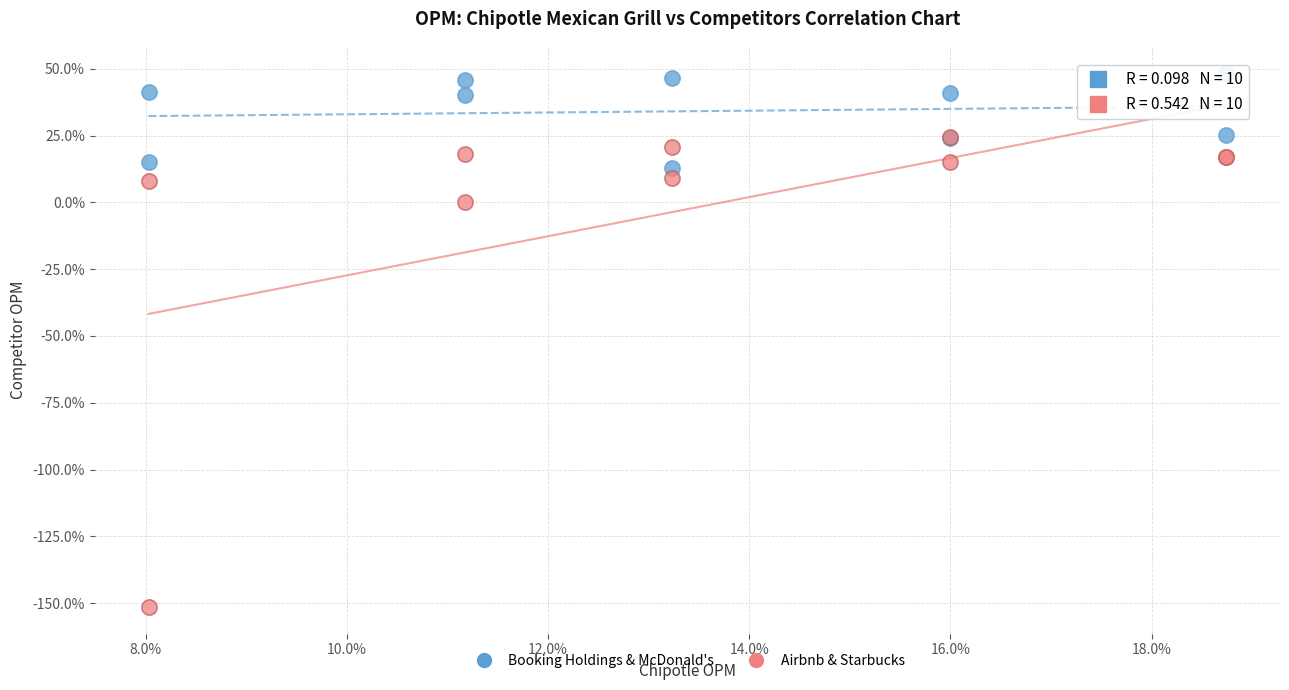

Which series reaches the minimum Y coordinate?

Airbnb & Starbucks